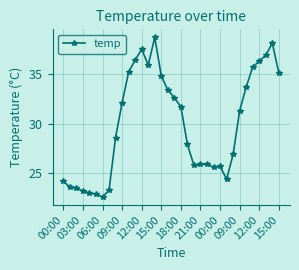

What is the value of the 18th point from the left?

32.6